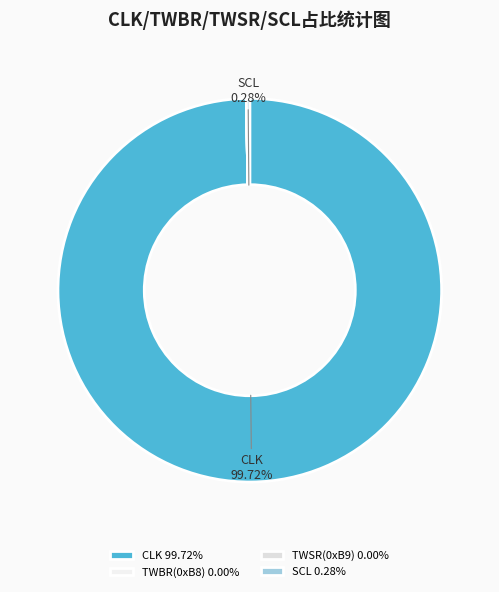

Is there a majority slice in this chart?

Yes